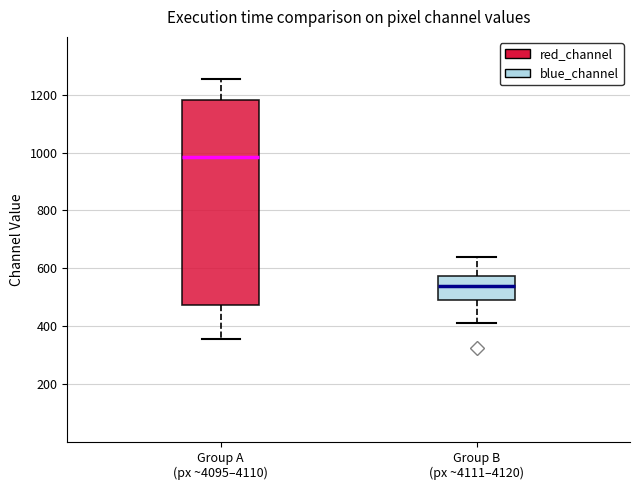

Reading left to right, transcribe this box plot: for each box, give where its median line is, the range the box spans, and where its two whiskers end, as read against the y-axis. The values are not printed on the chart, so give them approximately, as read against the axis.

Group A (px ~4095–4110): median 980, box 480 to 1180, whiskers 360 to 1260
Group B (px ~4111–4120): median 540, box 500 to 580, whiskers 420 to 640